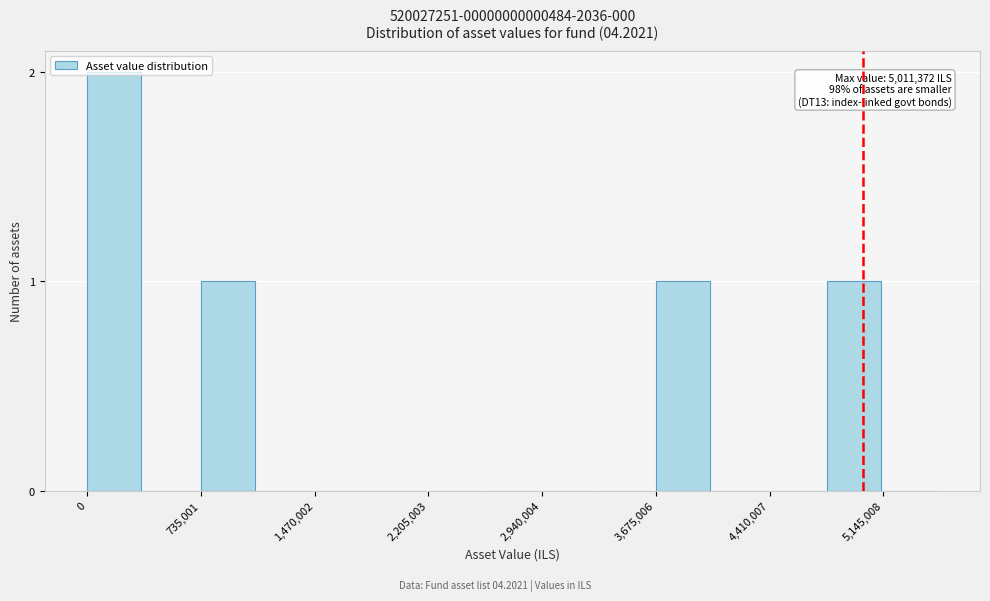

Around what value on the x-axis is the tallest bar? Give the approximate position of its centre, as read against the axis.

200000